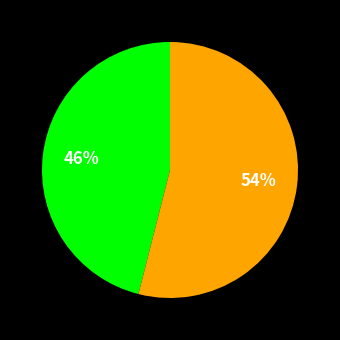

Does any single category account for the majority?

Yes